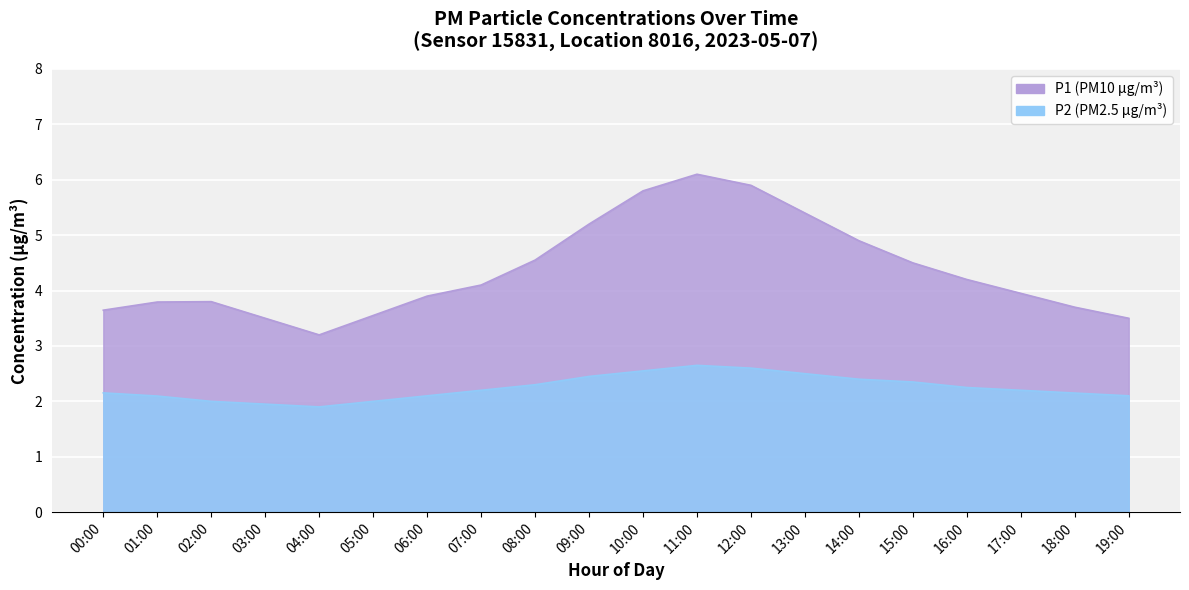

Is it true that the value at 18:00 is 3.7?

True